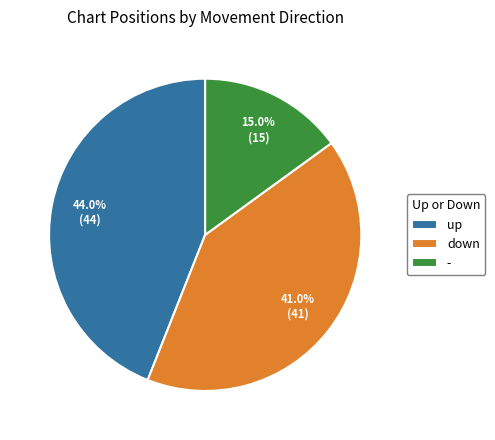

Rank the categories by value from lowest to highest.

-, down, up